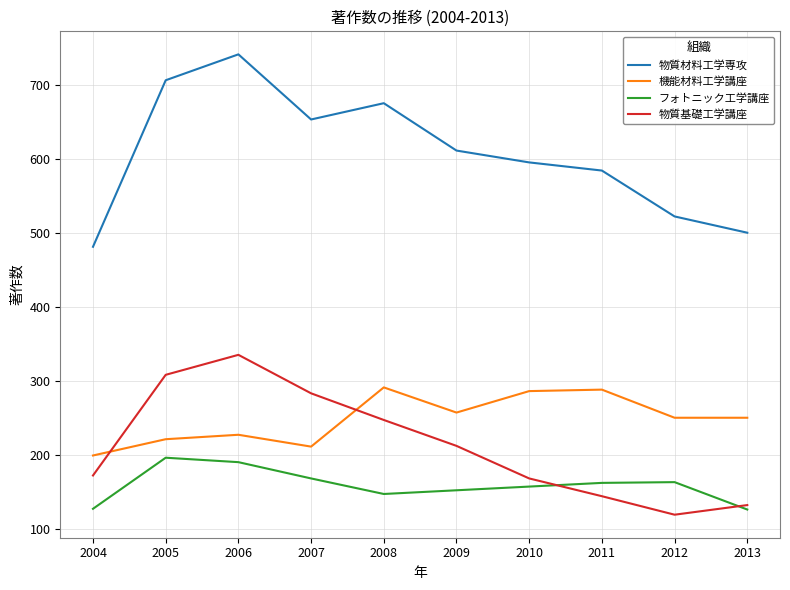

Which category has the highest value in the 物質基礎工学講座 series?

2006